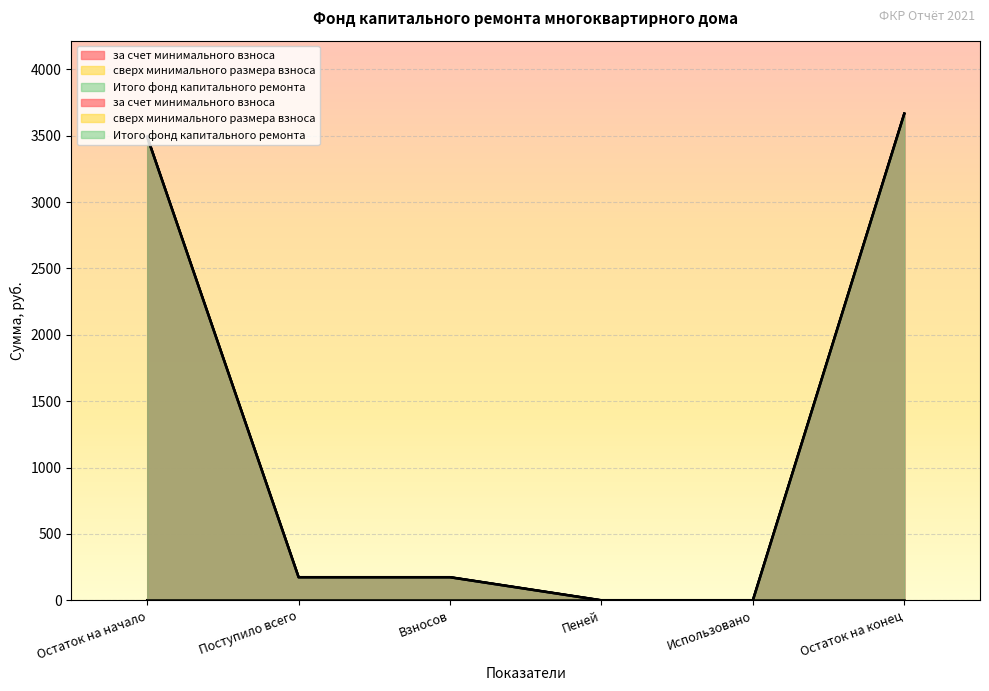

List the labels in order of за счет минимального взноса value, largest first.

Остаток на конец, Остаток на начало, Поступило всего, Взносов, Пеней, Использовано